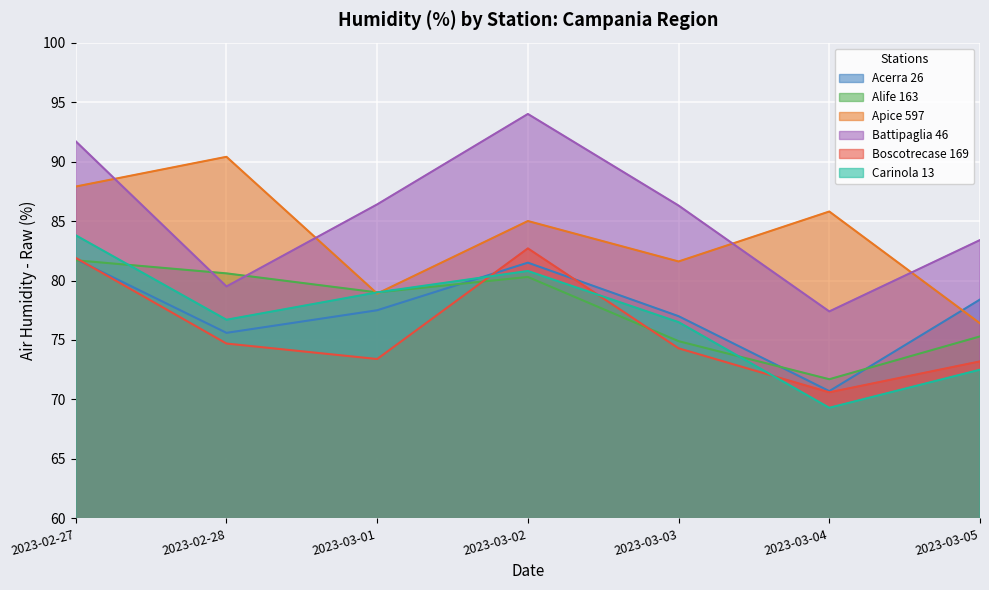

What is the highest value of the Alife 163 series?

81.7